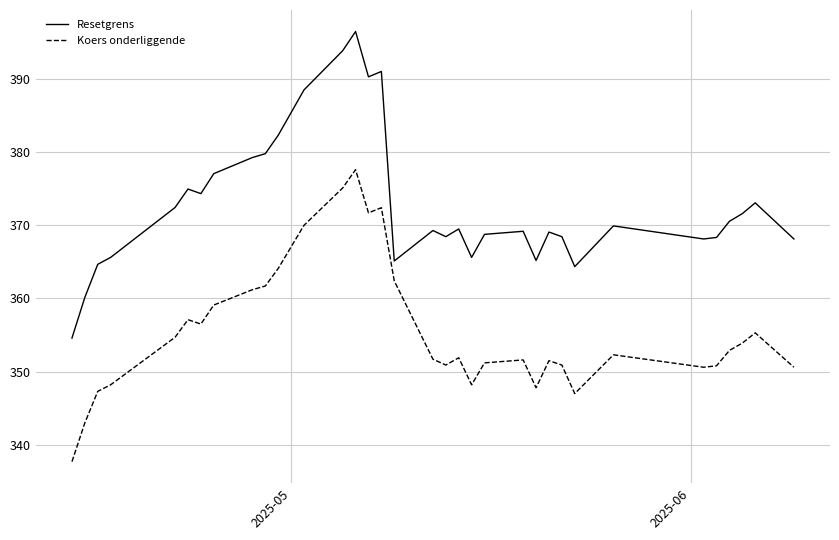

Which series has the largest total across all categories?

Resetgrens